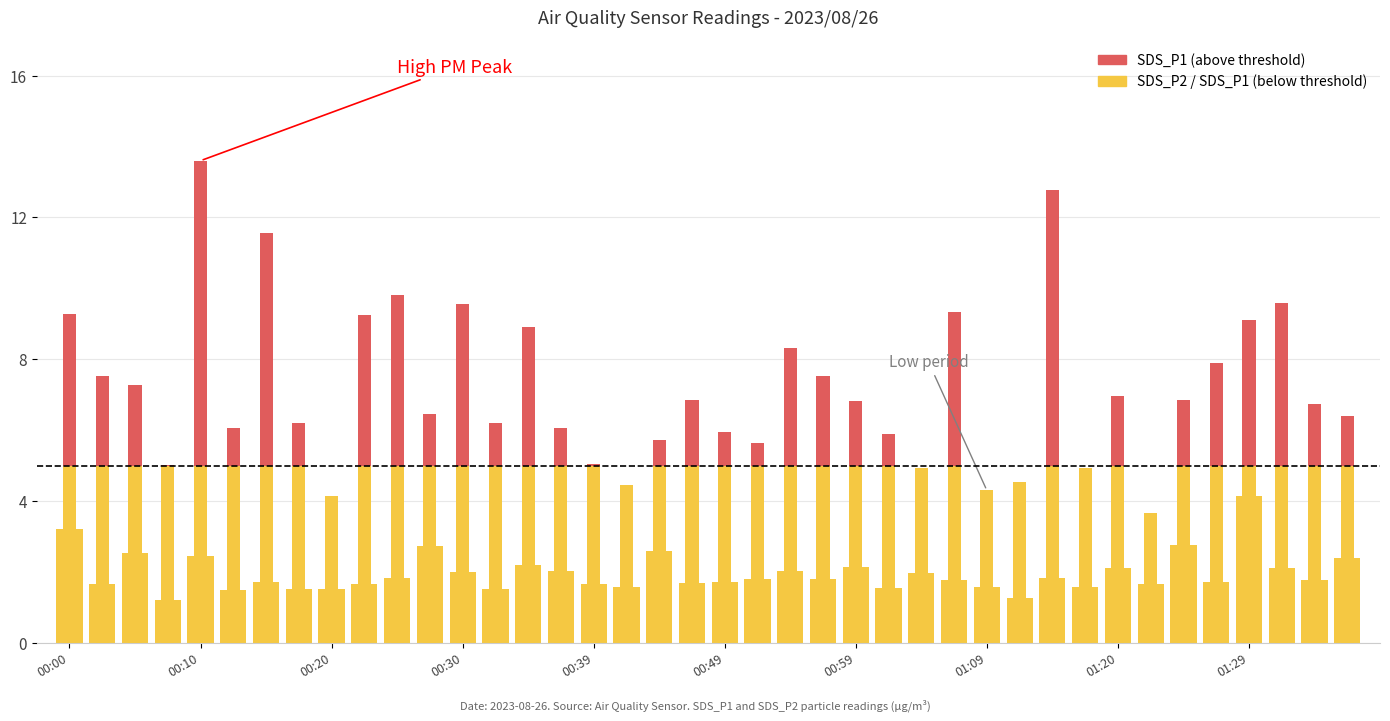

How many categories are shown in the chart?

40